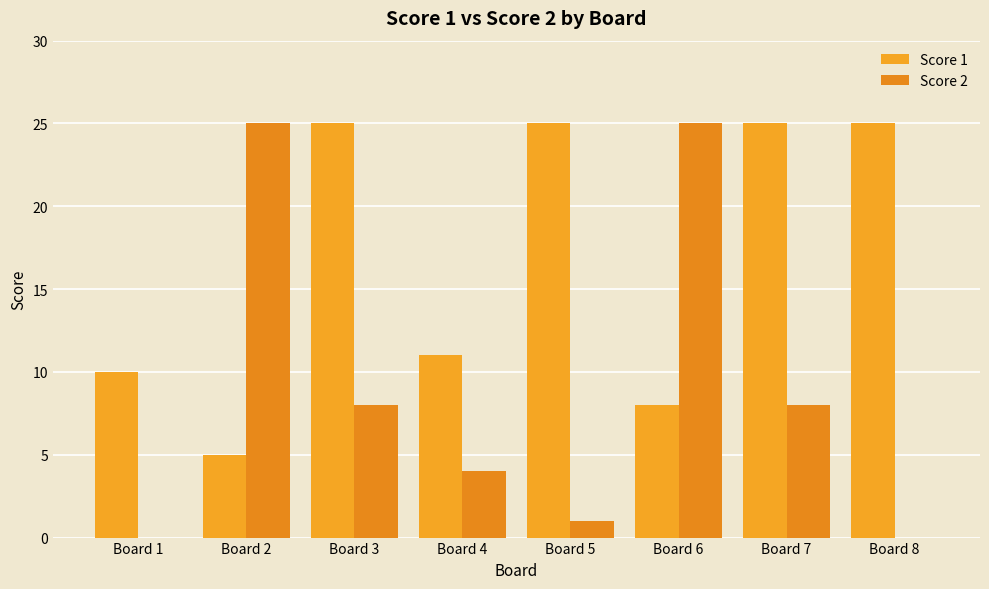

Is it true that Score 2 equals 25 at Board 2?

True